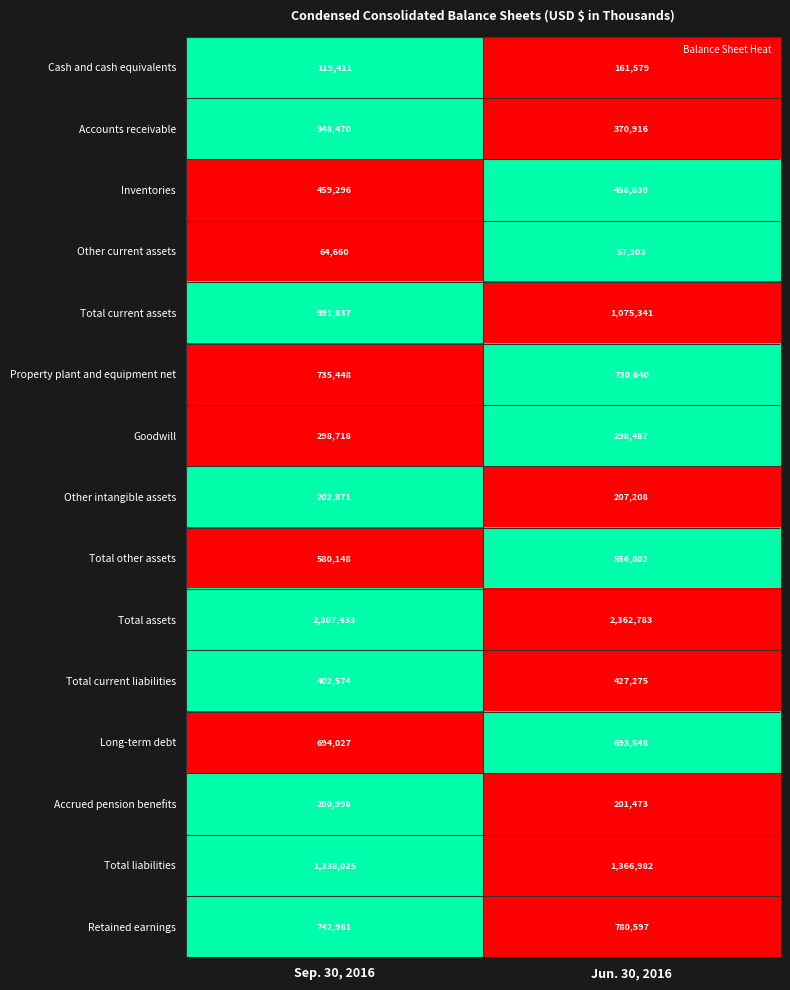

Rank the series by their maximum value, from highest to lowest.

Total assets, Total liabilities, Total current assets, Retained earnings, Property plant and equipment net, Long-term debt, Total other assets, Inventories, Total current liabilities, Accounts receivable, Goodwill, Other intangible assets, Accrued pension benefits, Cash and cash equivalents, Other current assets